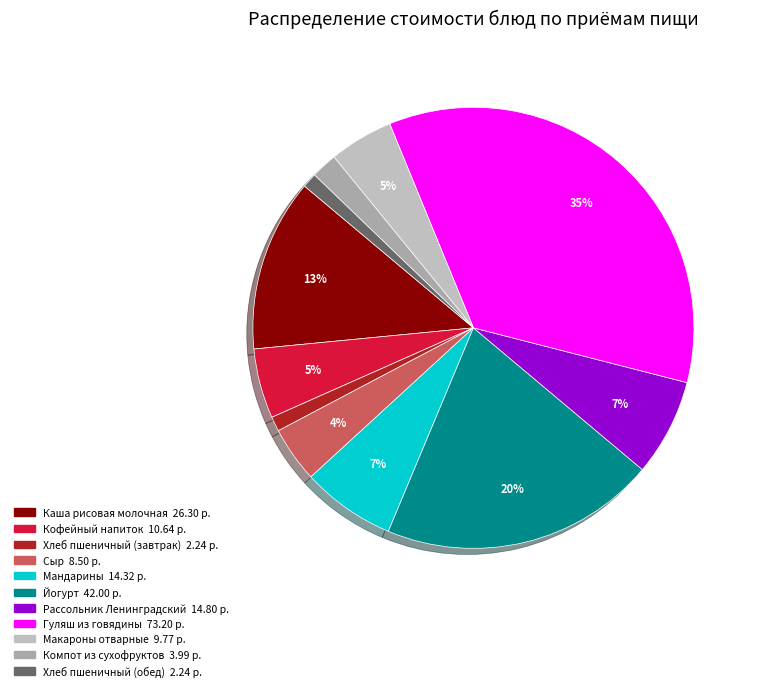

How much of the chart is everything except Кофейный напиток?

94.9%